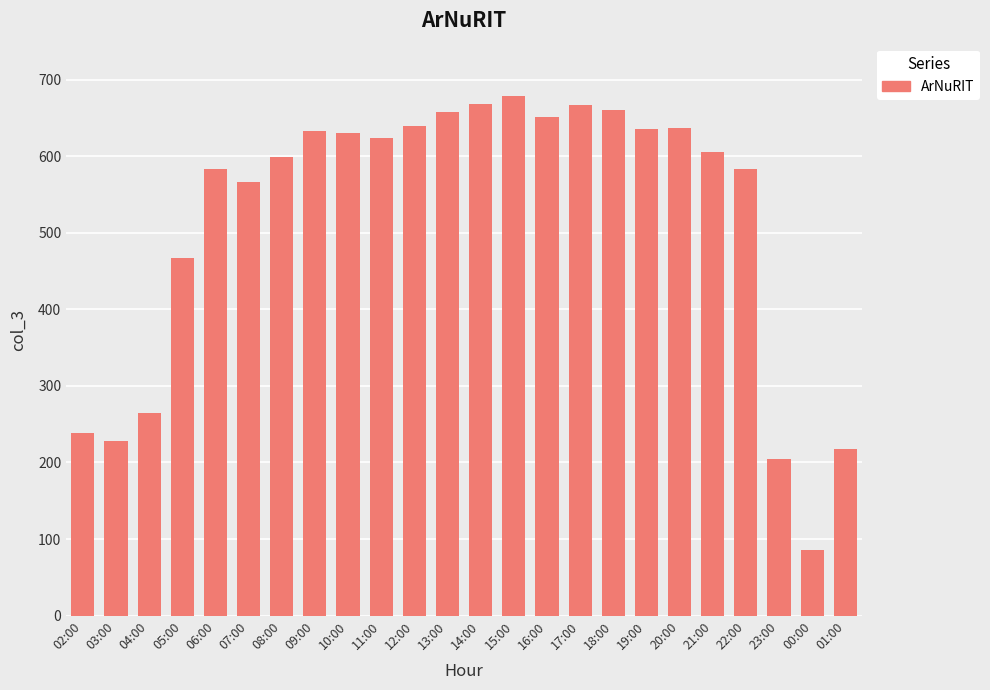

What is the difference between the values at 04:00 and 08:00?

334